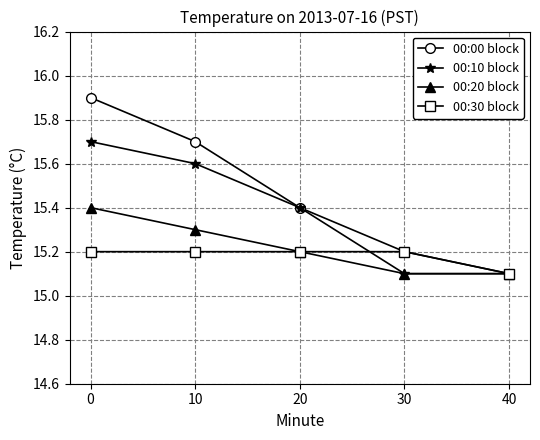

How many 00:00 block values are between 15 and 16?

5